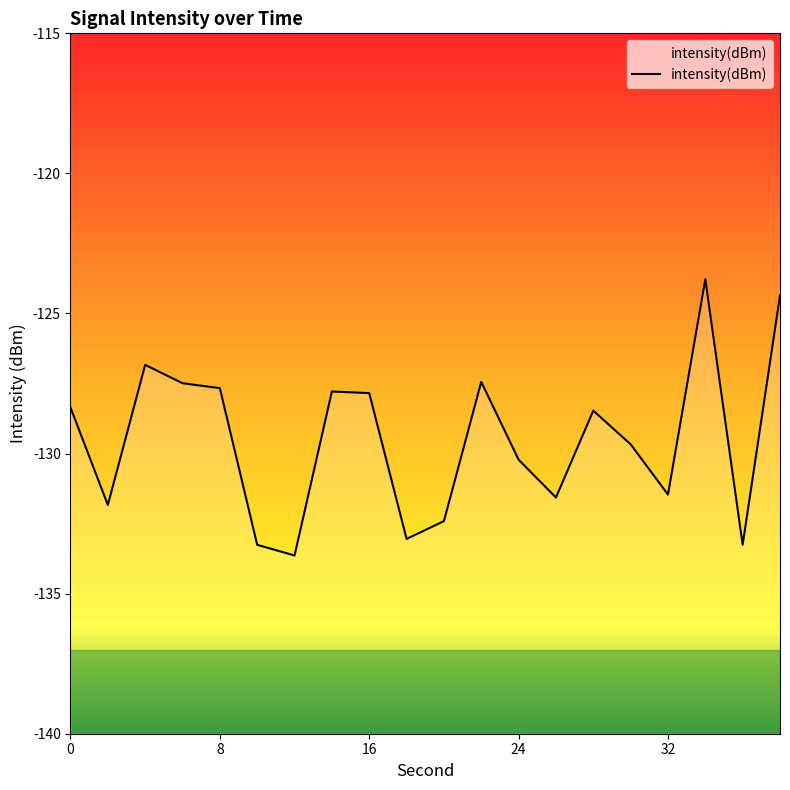

What is the maximum value shown in the chart?

-123.8